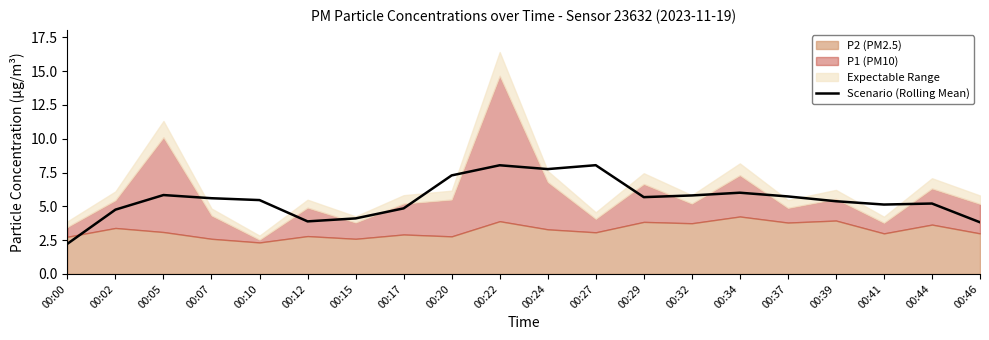

What value does the data have at 00:29?

5.7